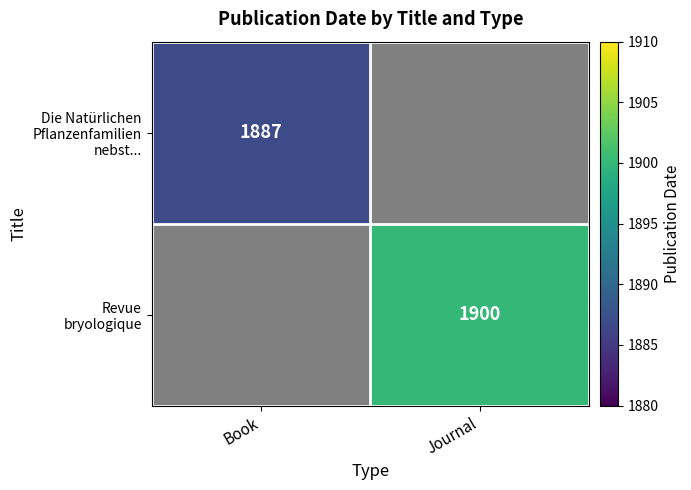

The value of Revue bryologique at Journal is 779.6. True or false?

False